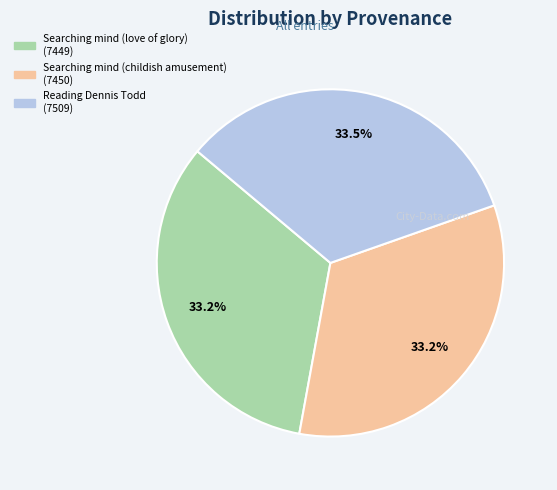

Is there a majority slice in this chart?

No